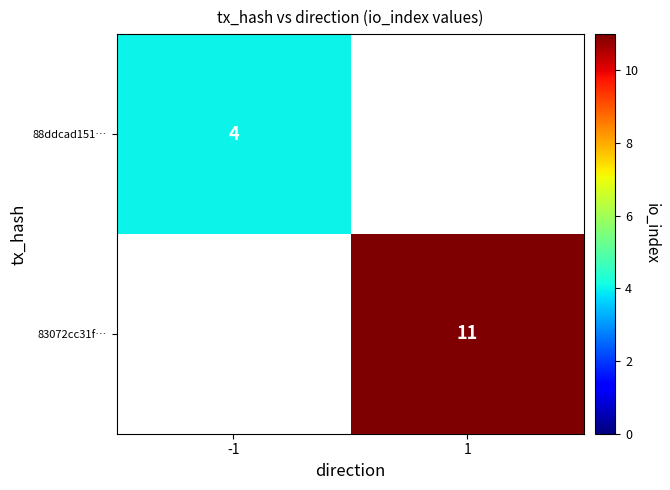

True or false: 88ddcad151… has a value of 7 at -1.

False